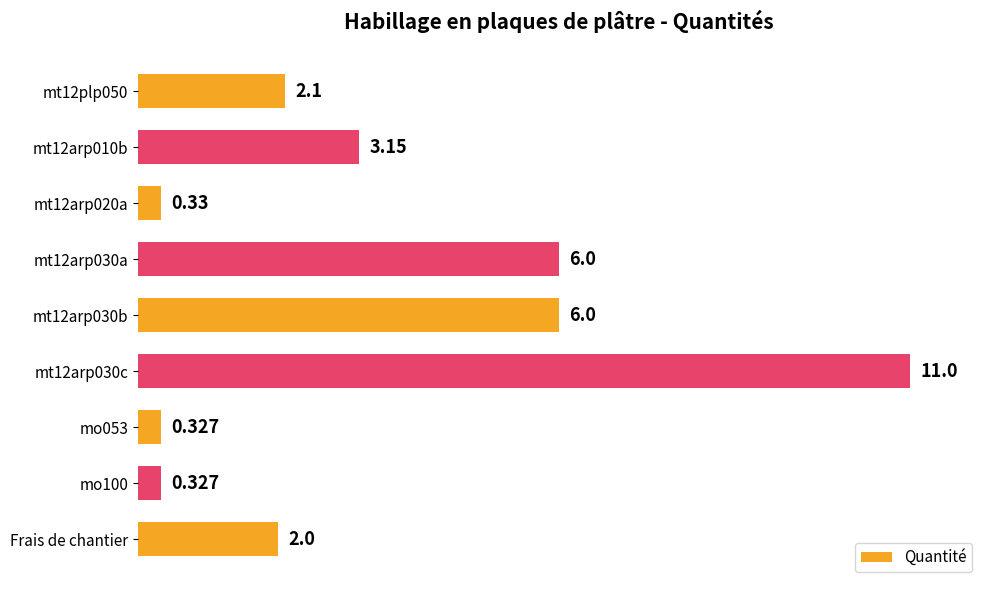

Which label corresponds to the largest value in the chart?

mt12arp030c